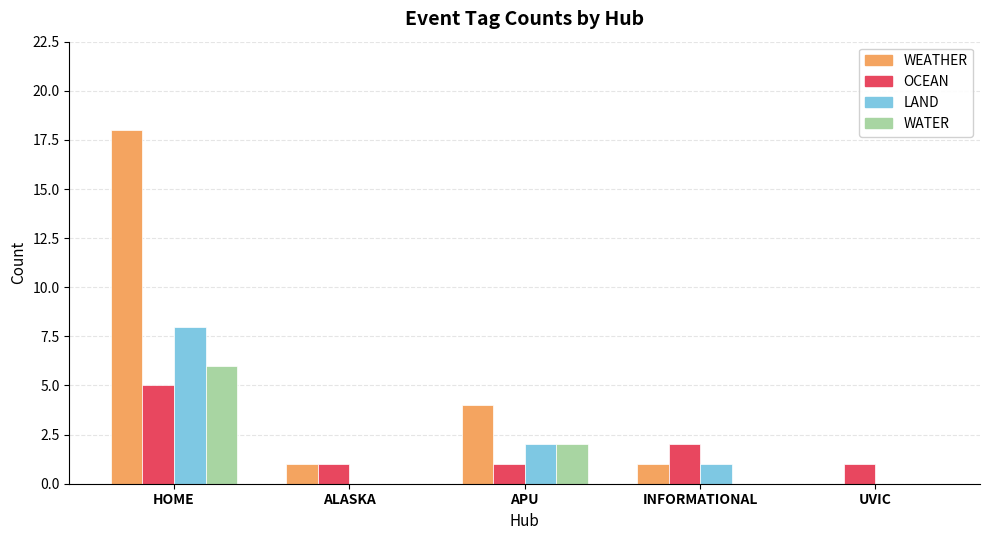

What is the maximum value shown in the chart?

18